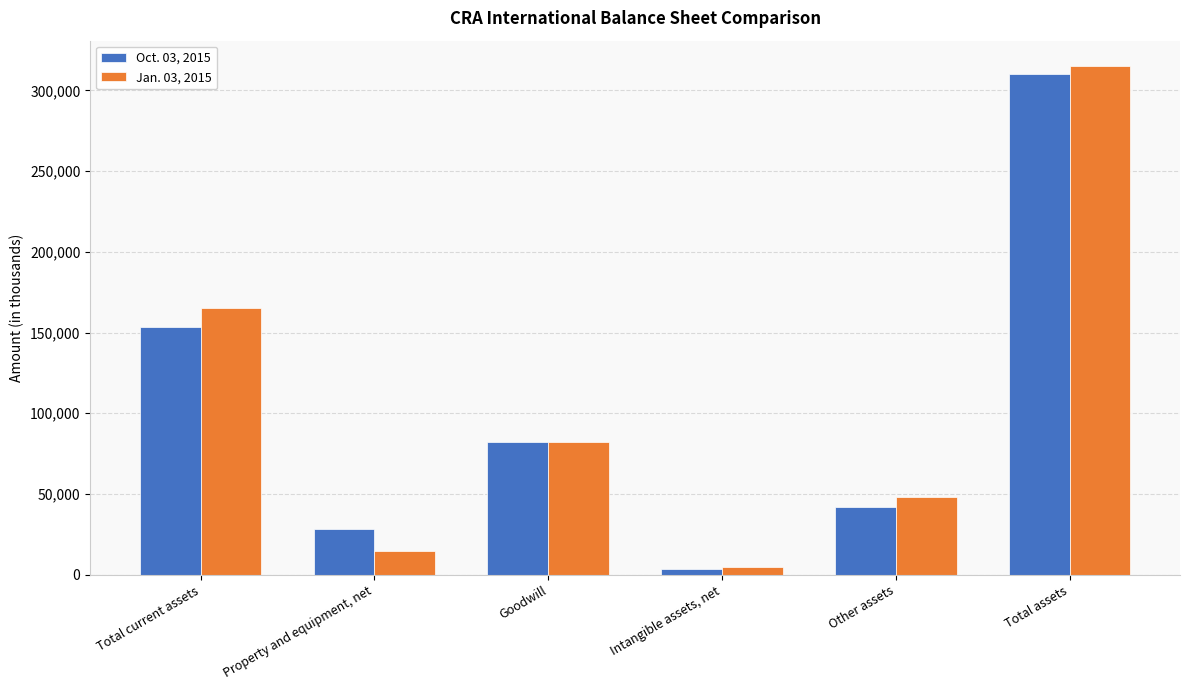

Between Intangible assets, net and Total assets, which series saw the biggest shift?

Jan. 03, 2015